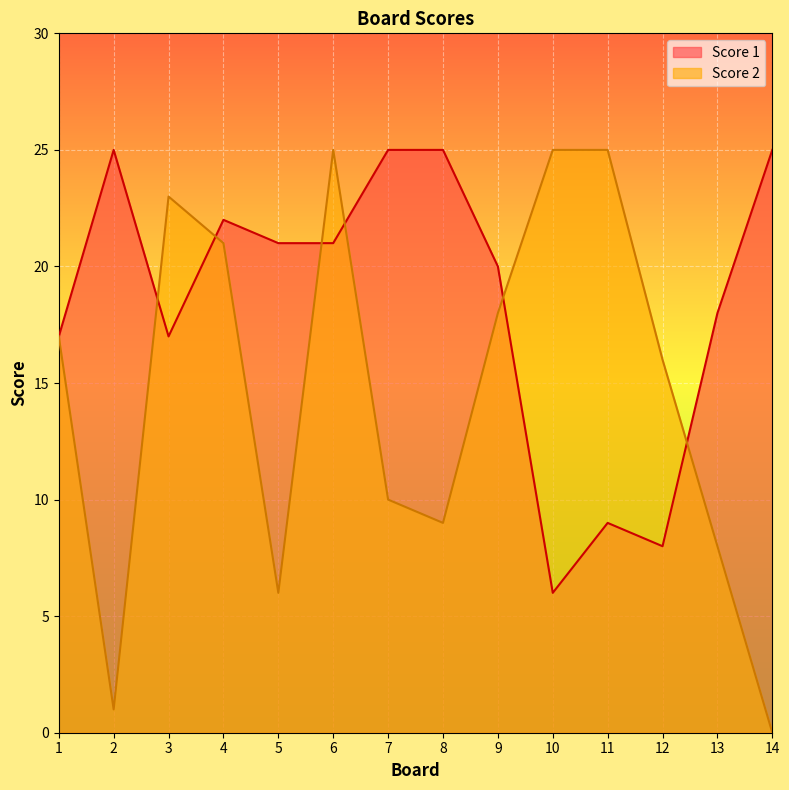

Rank the series by their average value, from highest to lowest.

Score 1, Score 2